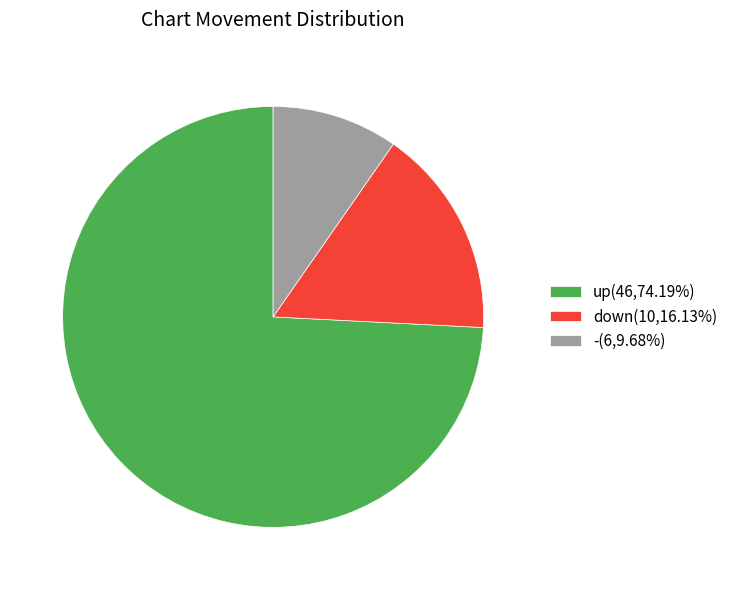

What is the ratio of the value at down(10,16.13%) to the value at -(6,9.68%)?

1.7